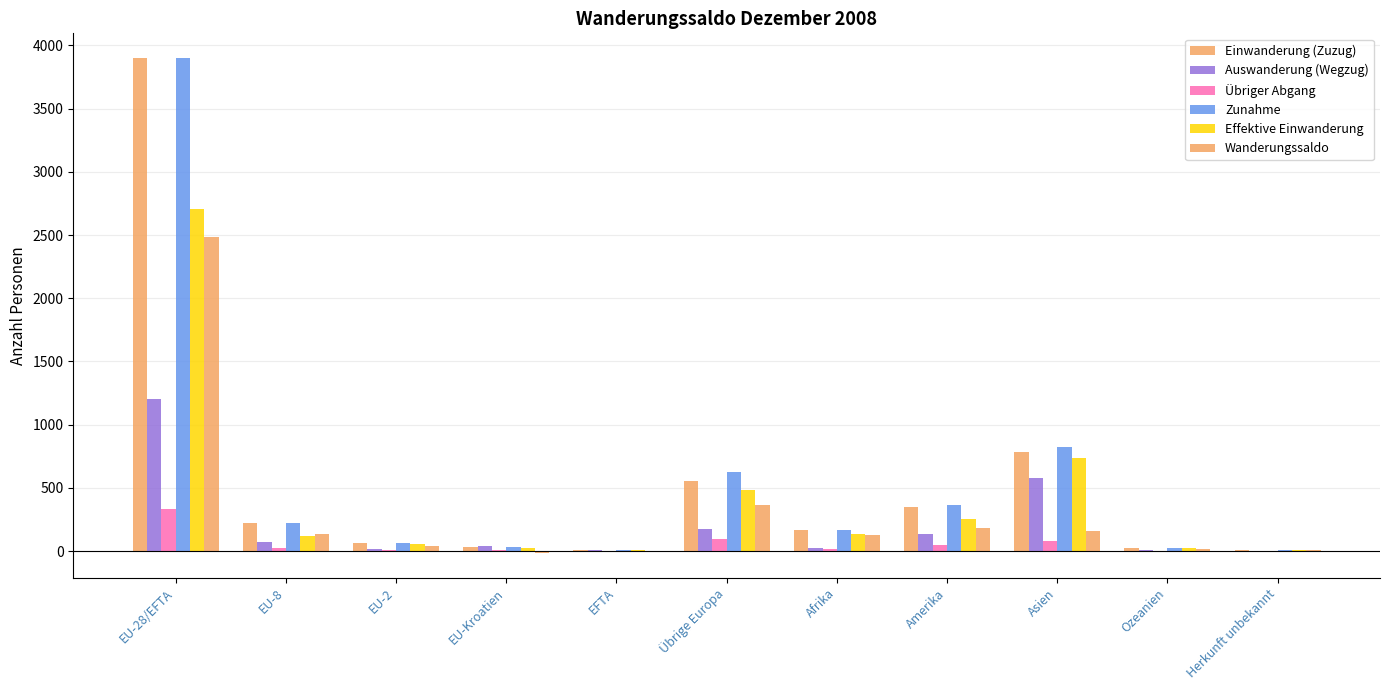

The value of Auswanderung (Wegzug) at EU-8 is 68. True or false?

True